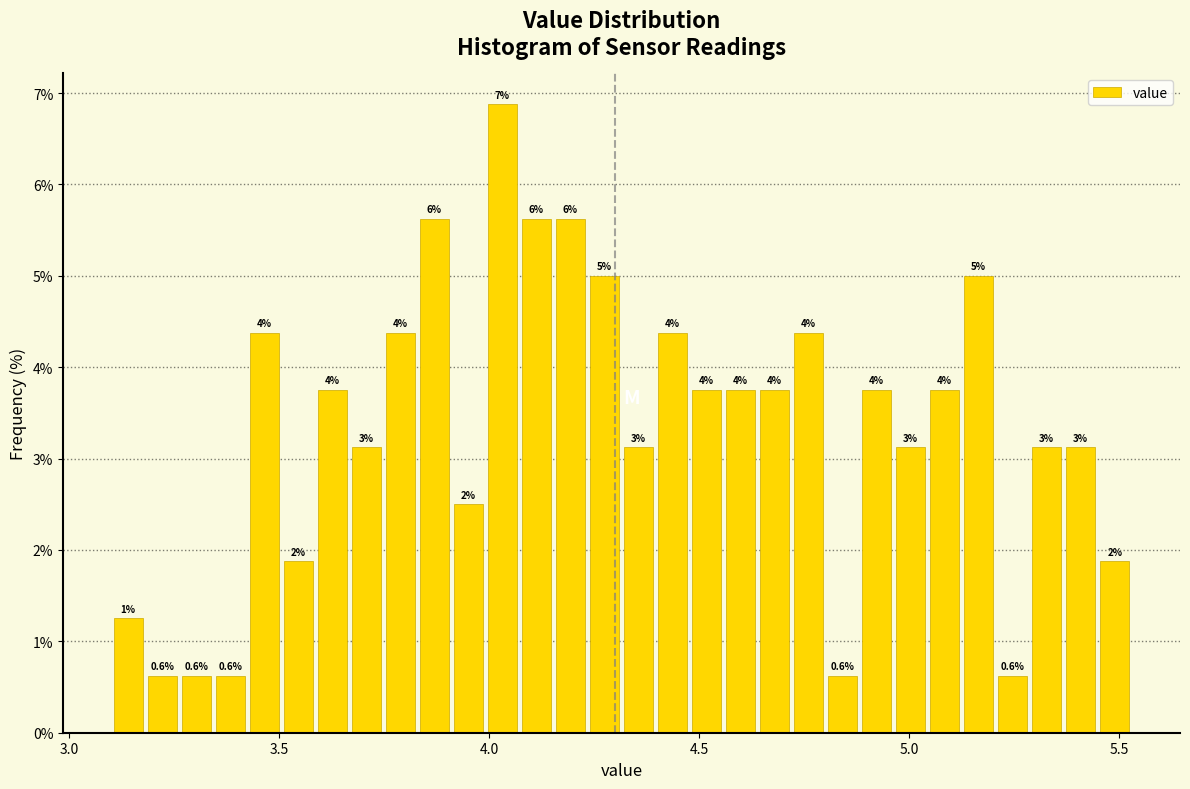

Around what value on the x-axis is the tallest bar? Give the approximate position of its centre, as read against the axis.

4.05